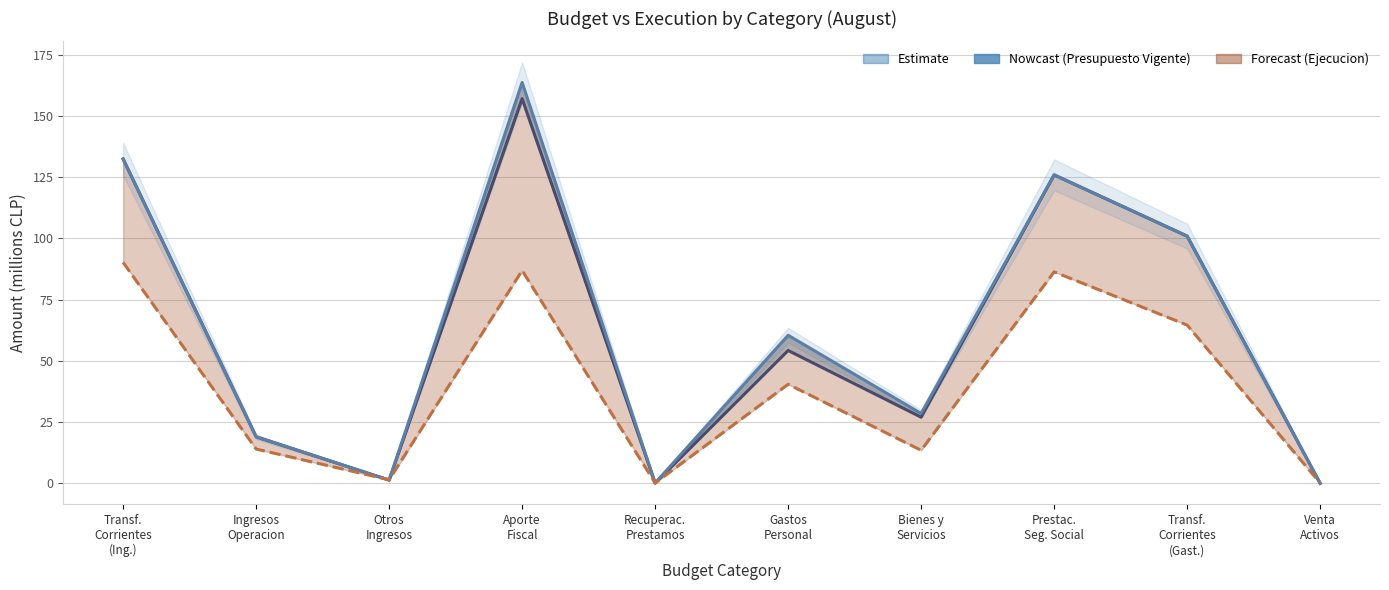

What is the average value of the Ejecucion Acumulada al AGOSTO series?

39.8